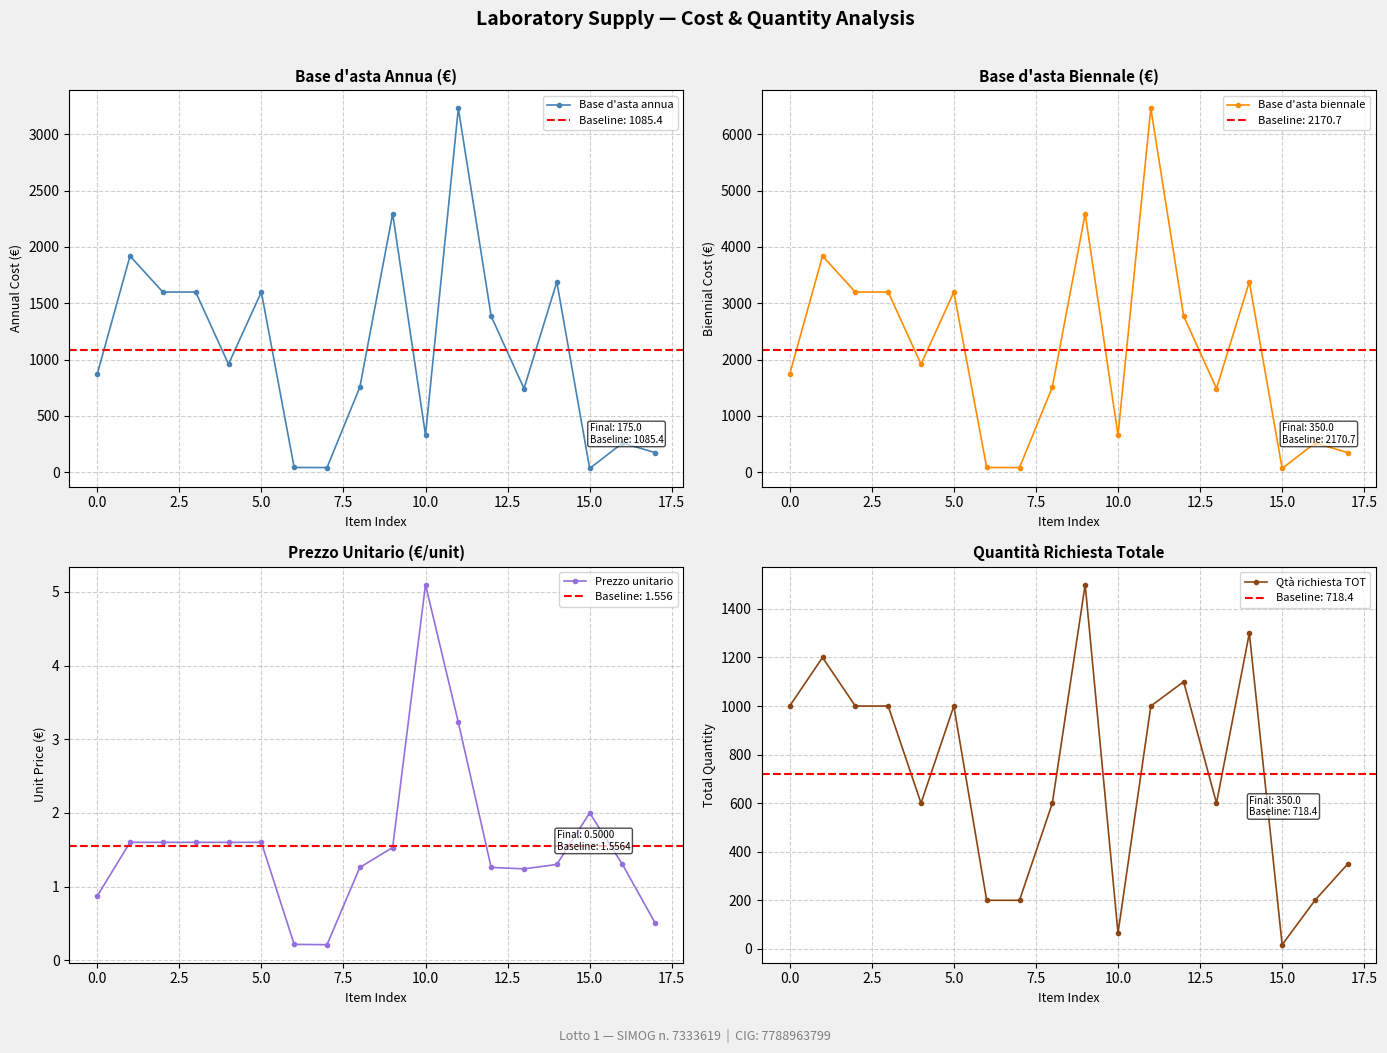

Does the chart have visible grid lines?

Yes